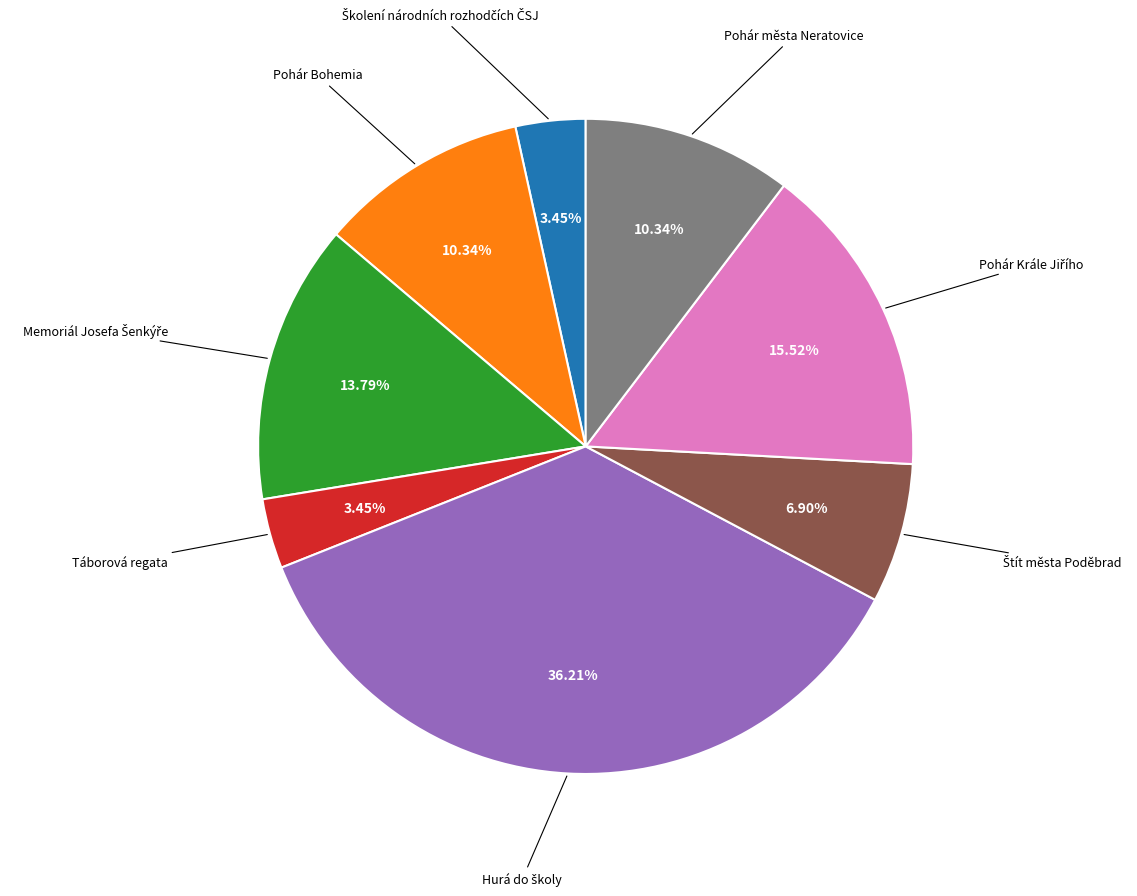

Does any single category account for the majority?

No